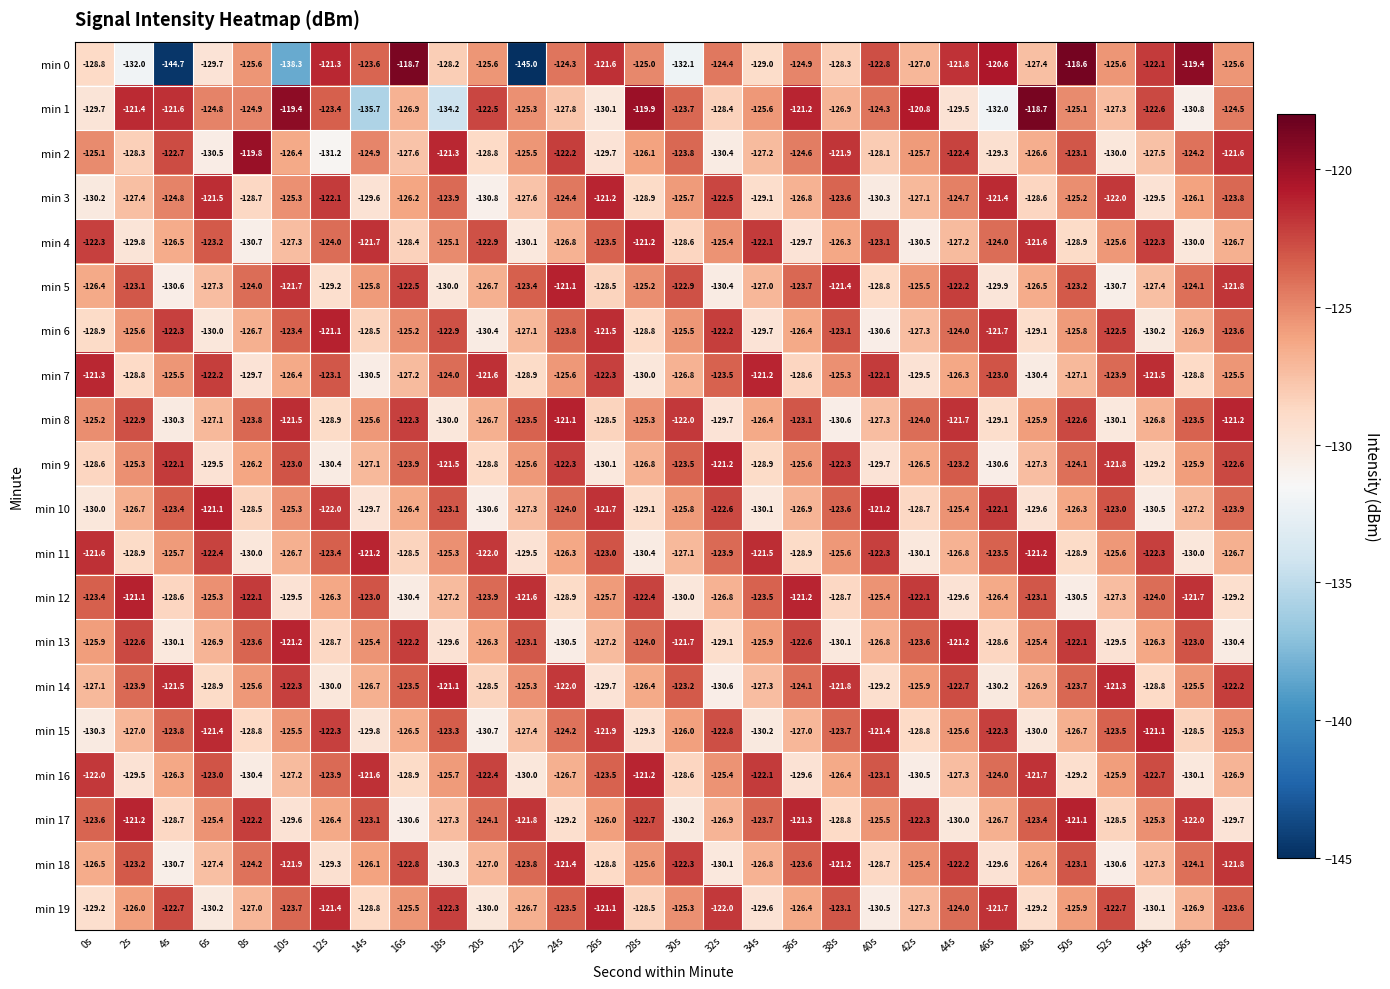

Rank the series at 6s from highest to lowest value.

min 10, min 15, min 3, min 7, min 11, min 16, min 4, min 1, min 12, min 17, min 13, min 8, min 5, min 18, min 14, min 9, min 0, min 6, min 19, min 2